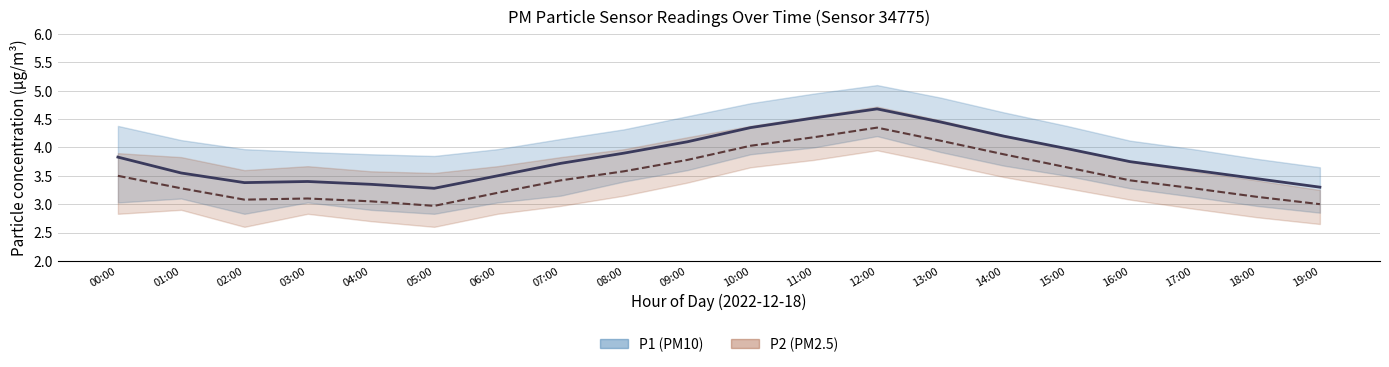

Is it true that P1 (PM10) equals 3.3 at 19:00?

True